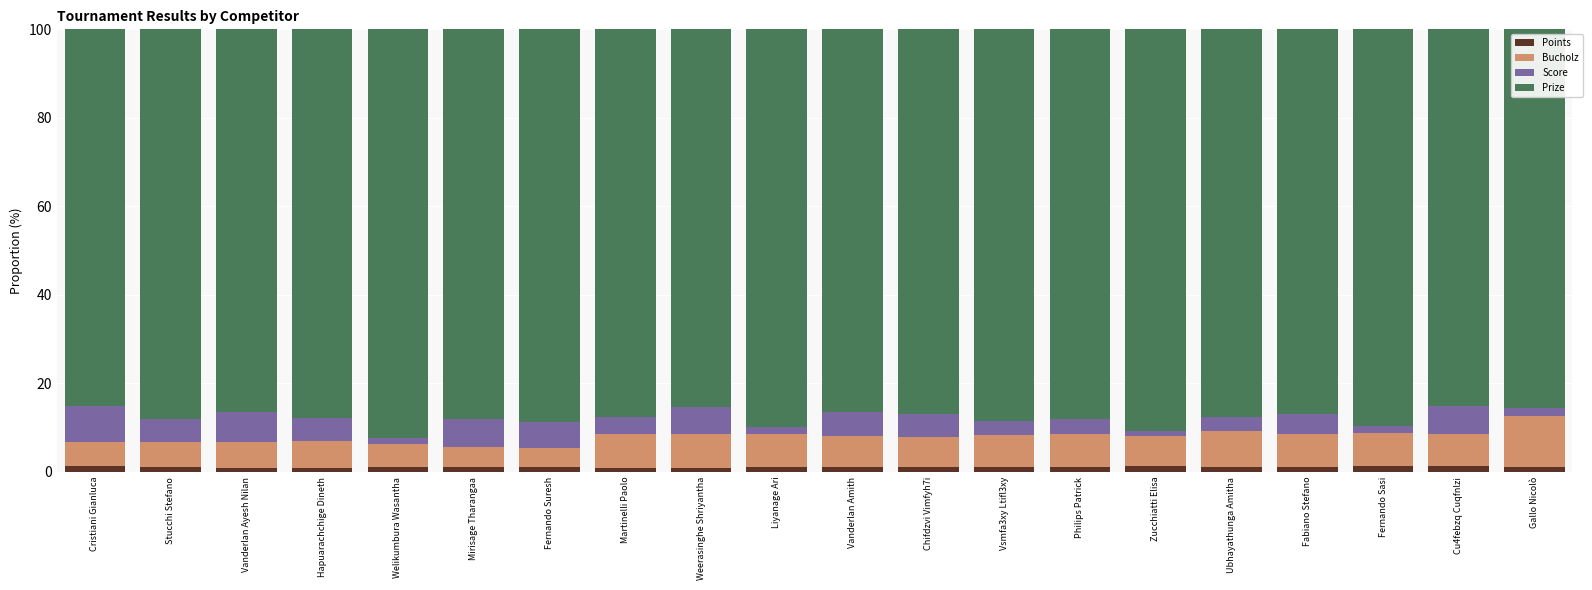

What is the average value of the Points series?

1.1